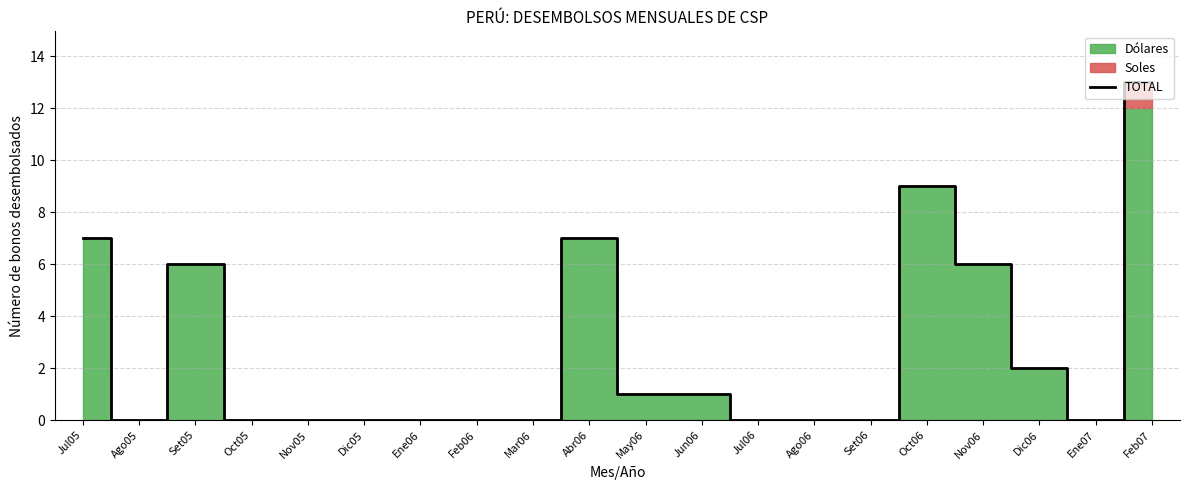

How many points are lower than both their immediate neighbors (excluding endpoints)?

2